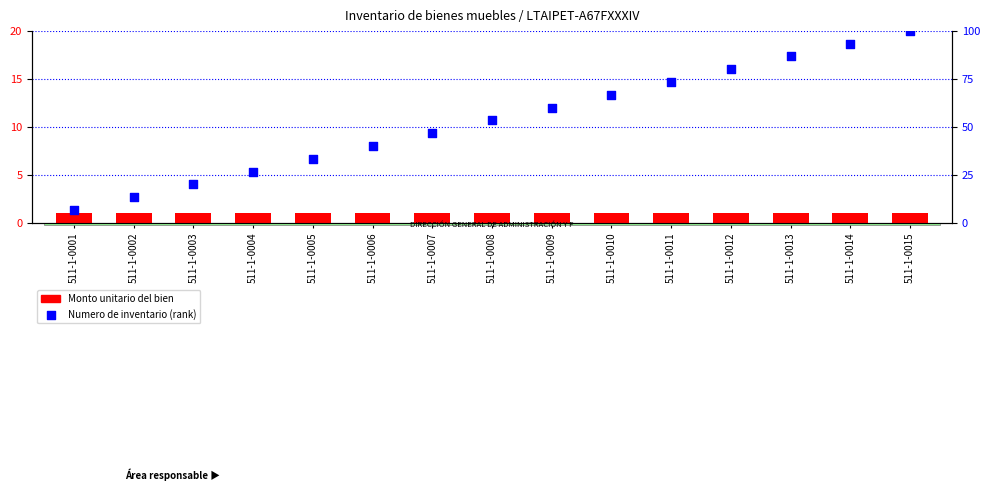

What is the total value across all series at 511-1-0006?

41.0